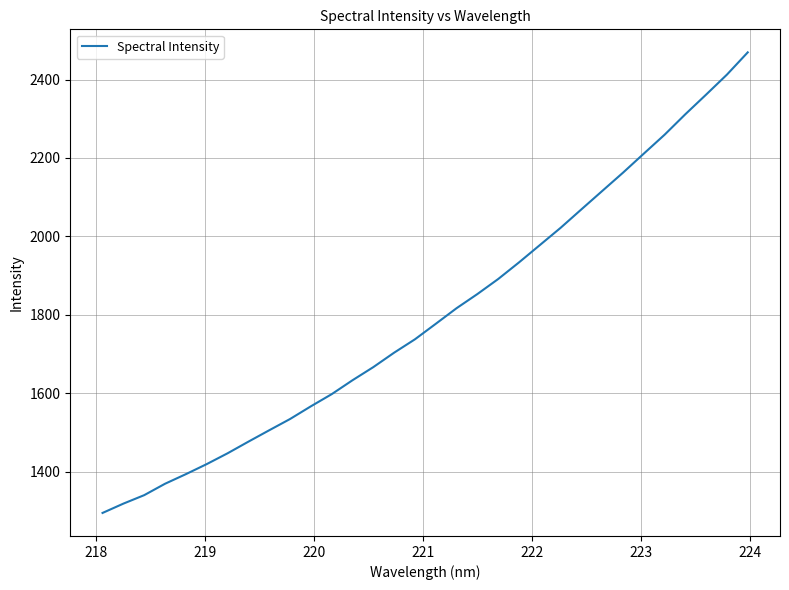

What is the greatest value displayed?

2469.4